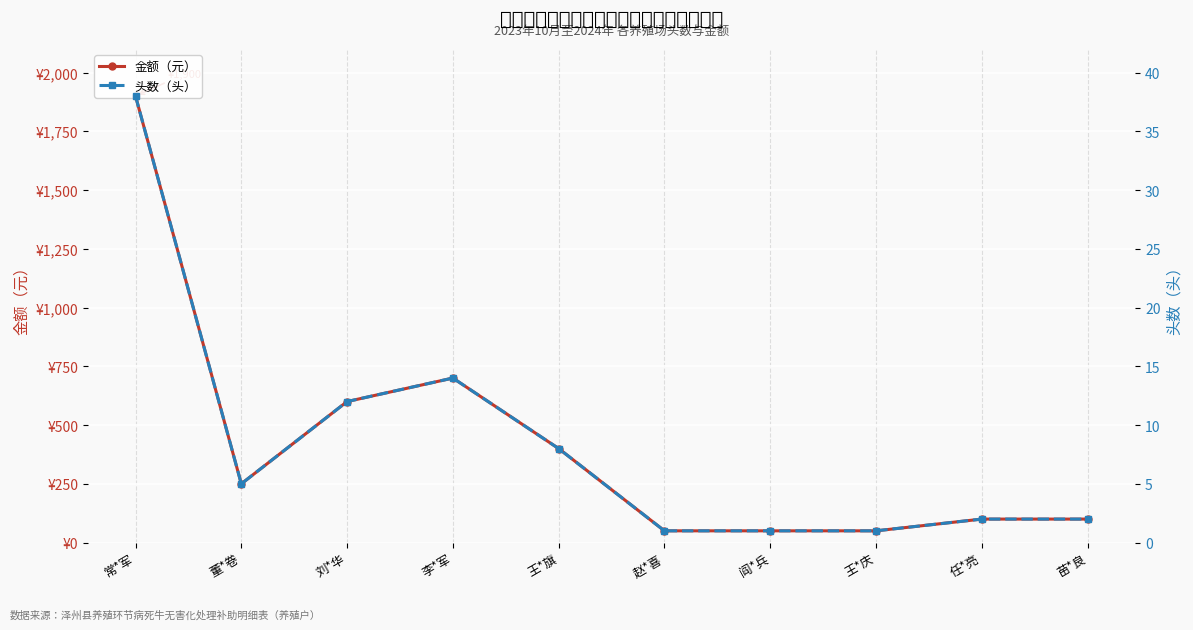

What is the value of the 头数（头） point at the 6th from the left?

1